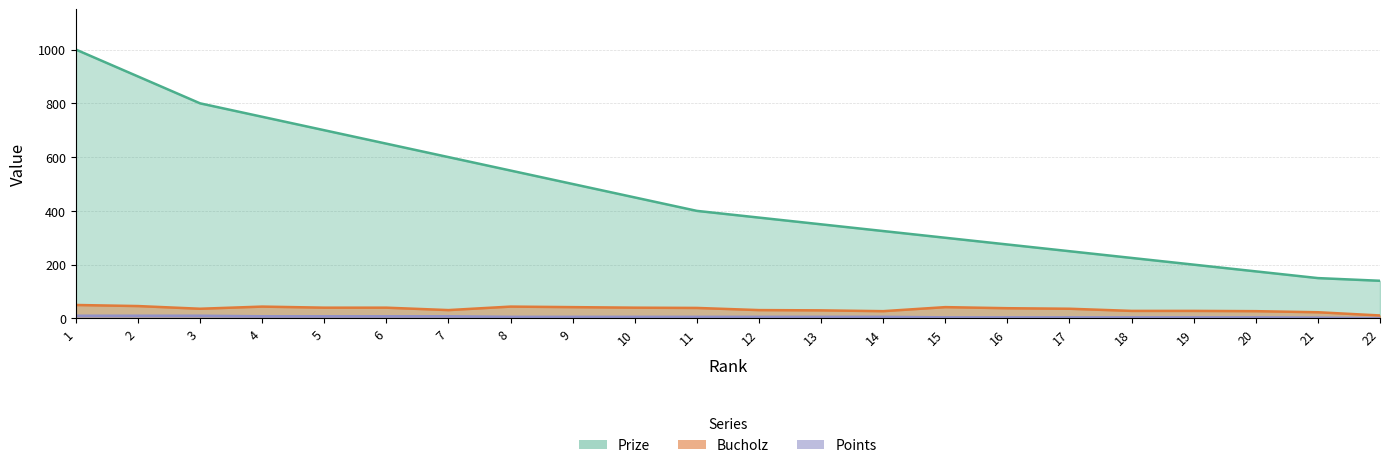

What is the total value across all series at 14?

358